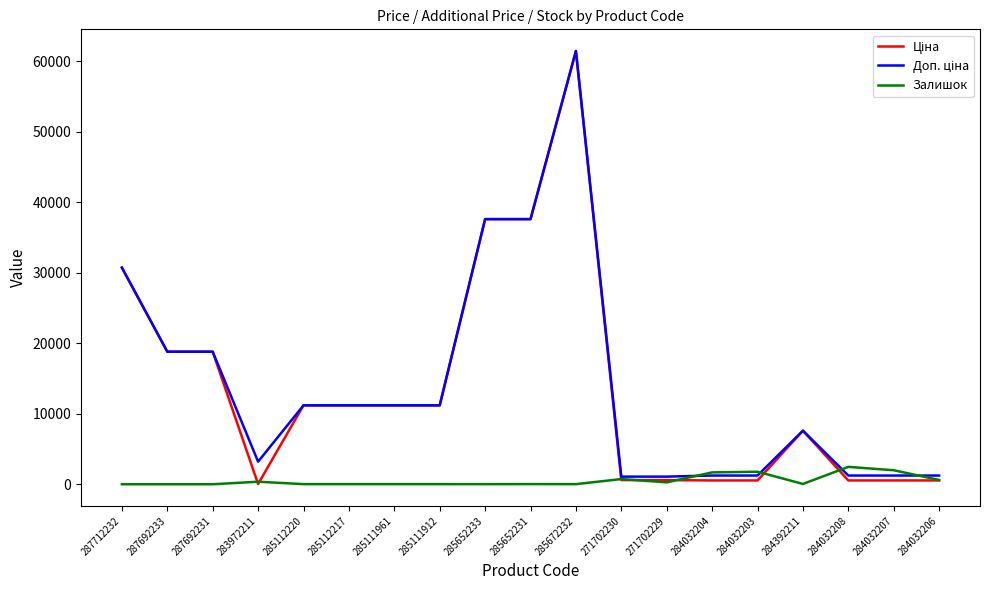

True or false: Залишок has a value of 22.0 at 285652231.

True